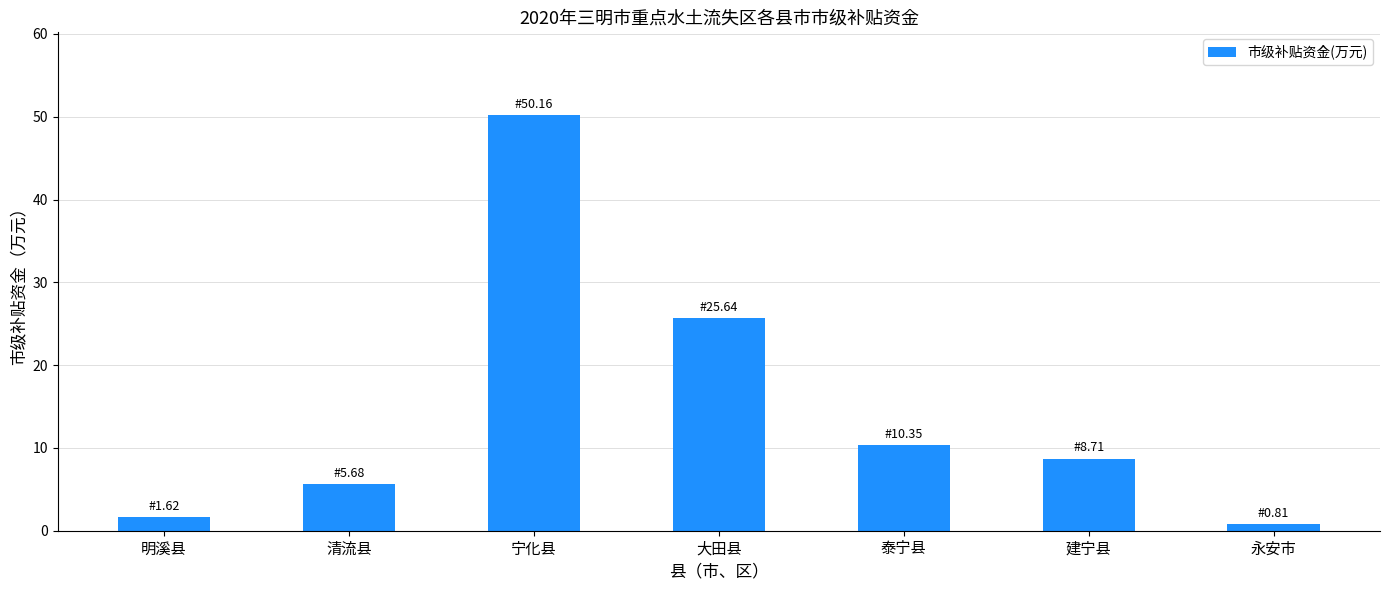

Where does the data first go above 8?

宁化县